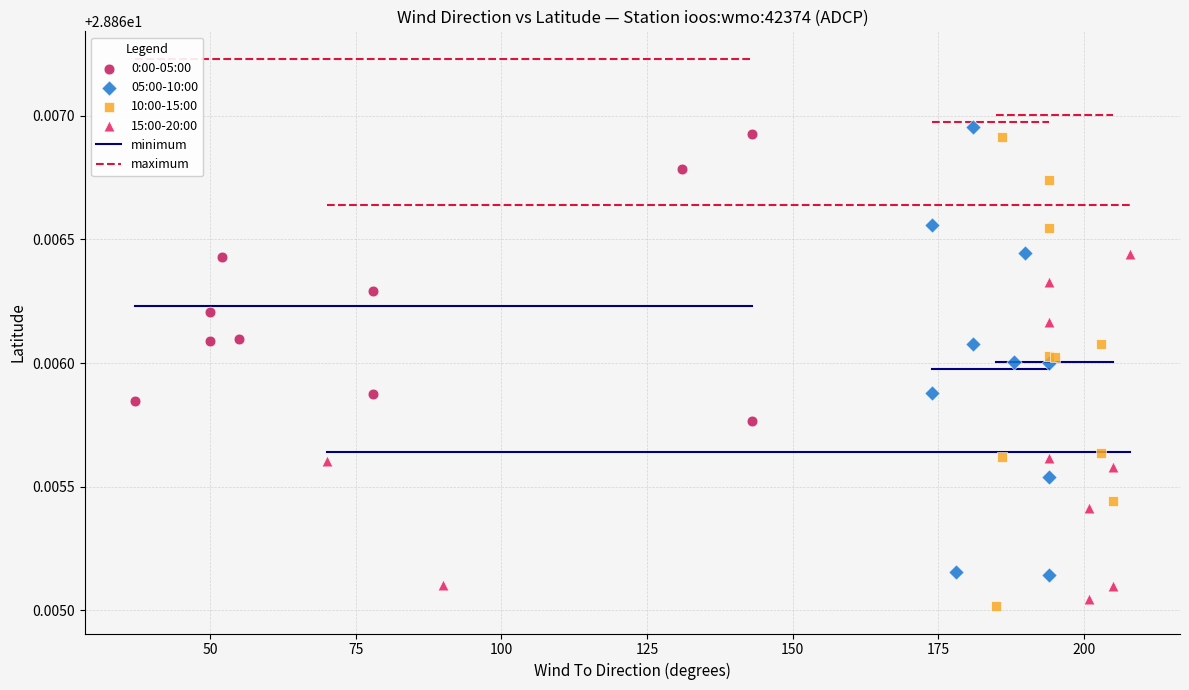

Which series contains the lowest Y value?

10:00-15:00